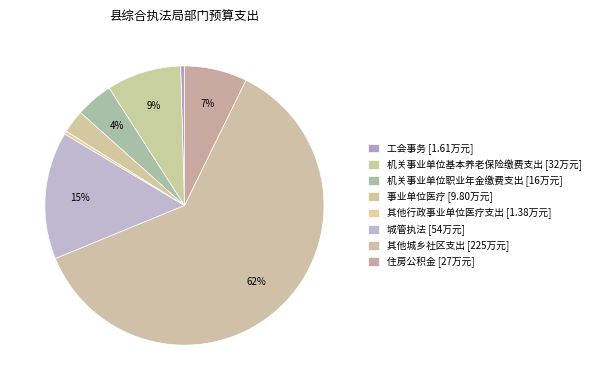

To the nearest percent, what is the difference between the largest and smallest slice percentages?

61%